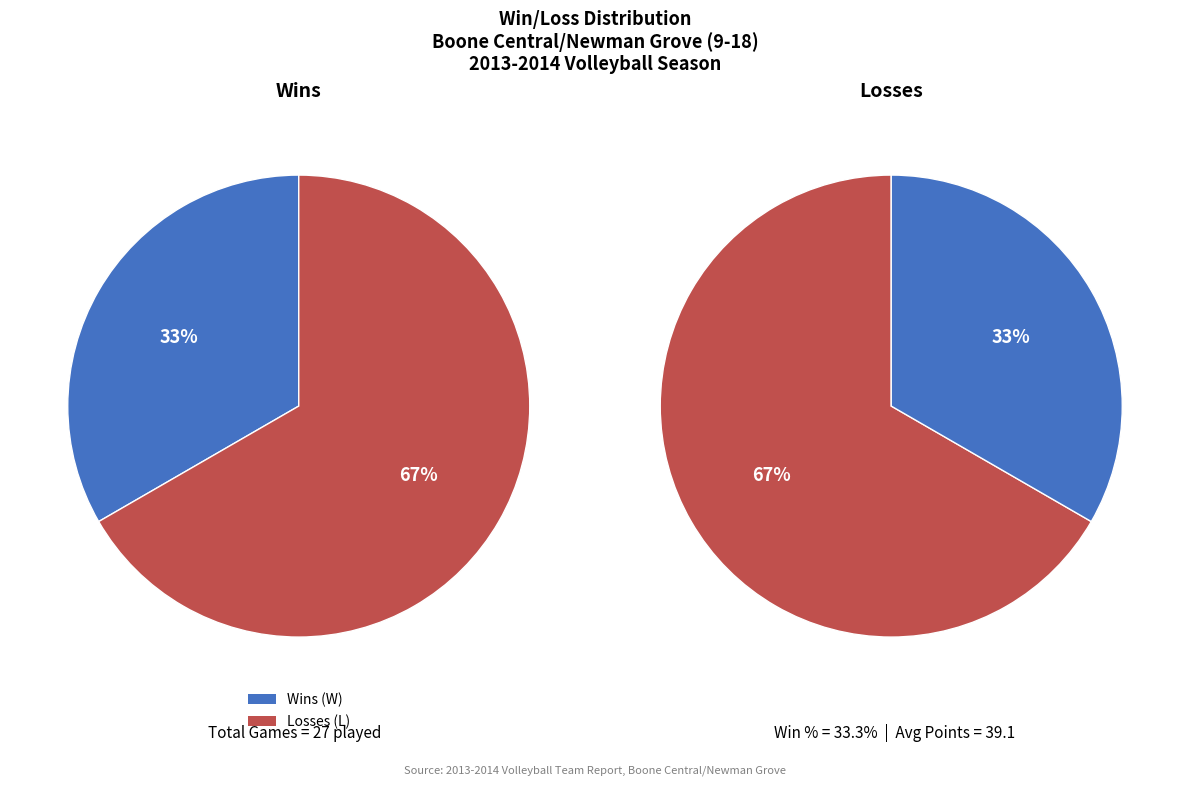

Rank the categories by value from lowest to highest.

W, L